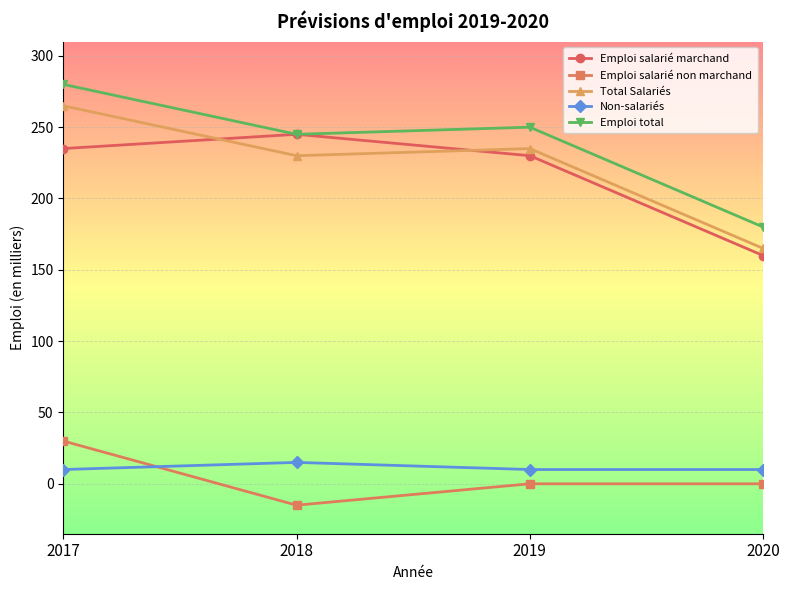

Is this an area chart (filled region under the line)?

No